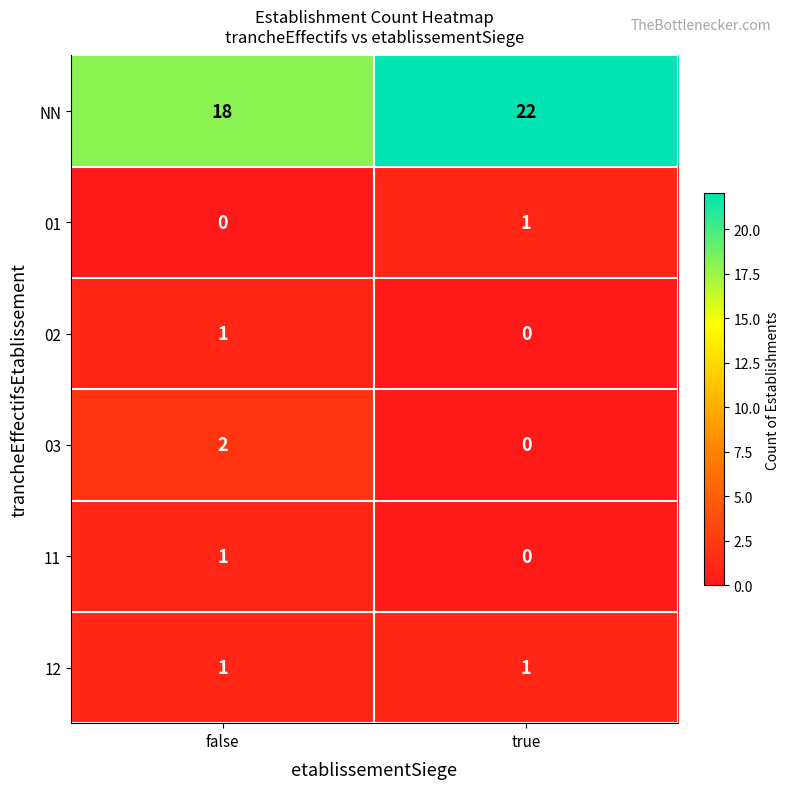

The value of 02 at false is 2. True or false?

False